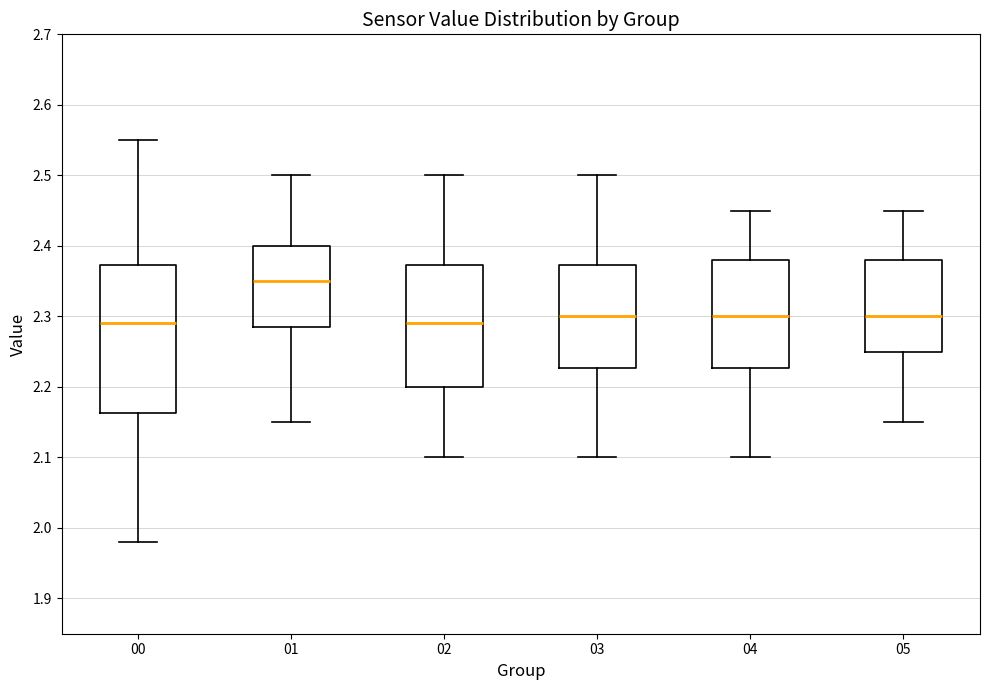

Reading left to right, transcribe this box plot: for each box, give where its median line is, the range the box spans, and where its two whiskers end, as read against the y-axis. The values are not printed on the chart, so give them approximately, as read against the axis.

00: median 2.29, box 2.16 to 2.37, whiskers 1.98 to 2.55
01: median 2.35, box 2.29 to 2.40, whiskers 2.15 to 2.50
02: median 2.29, box 2.20 to 2.37, whiskers 2.10 to 2.50
03: median 2.30, box 2.23 to 2.37, whiskers 2.10 to 2.50
04: median 2.30, box 2.23 to 2.38, whiskers 2.10 to 2.45
05: median 2.30, box 2.25 to 2.38, whiskers 2.15 to 2.45